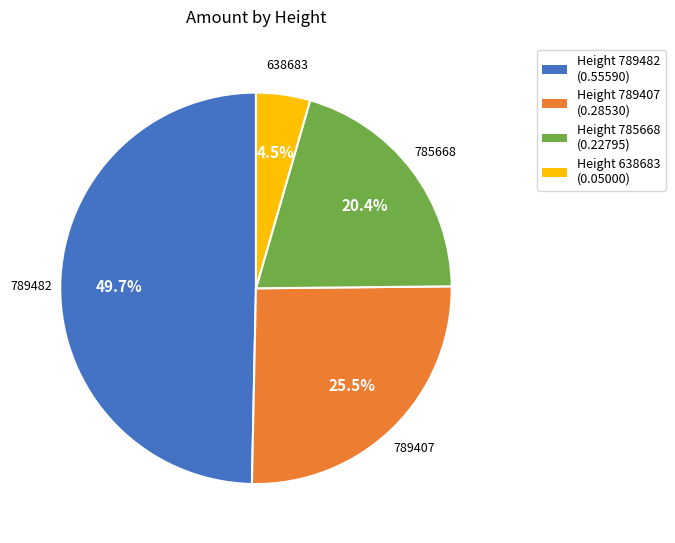

Is there any slice that represents more than half of the pie?

No